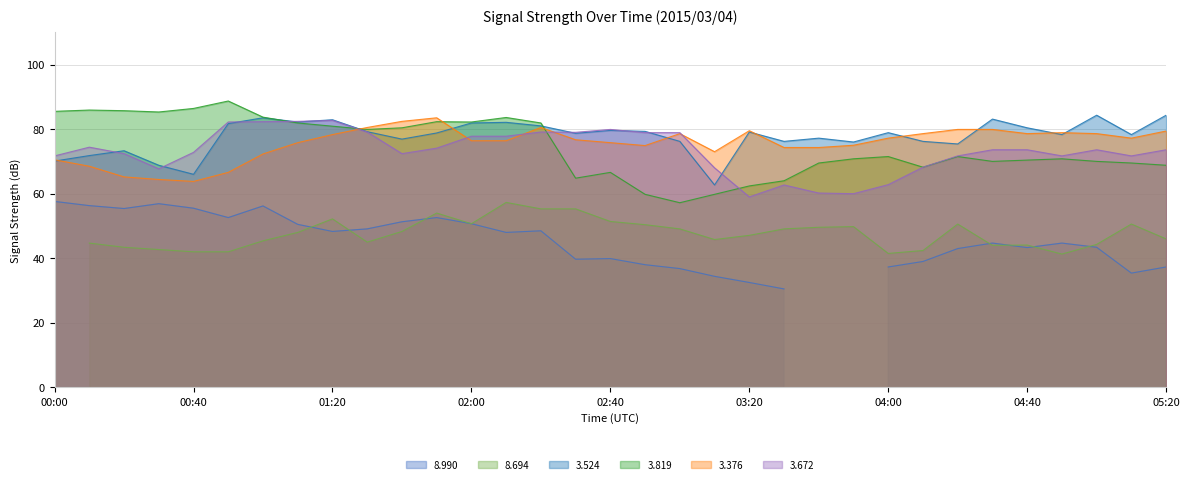

Read the 3.672 value at 02:00.

77.8